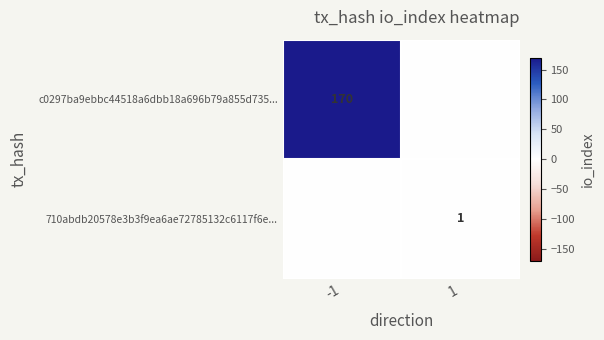

Is the value of c0297ba9ebbc44518a6dbb18a696b79a855d735... at -1 greater than the value of 710abdb20578e3b3f9ea6ae72785132c6117f6e... at 1?

Yes